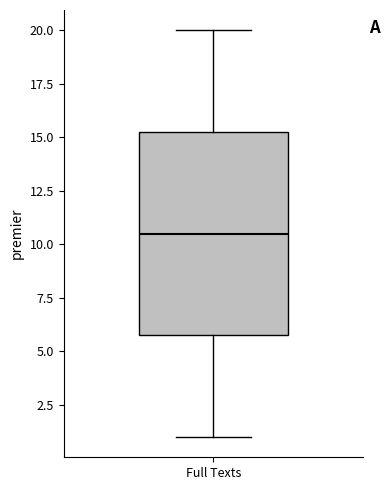

Where is the upper edge of the box for Full Texts on the y-axis? The values are not printed on the chart, so give them approximately, as read against the axis.

15.5